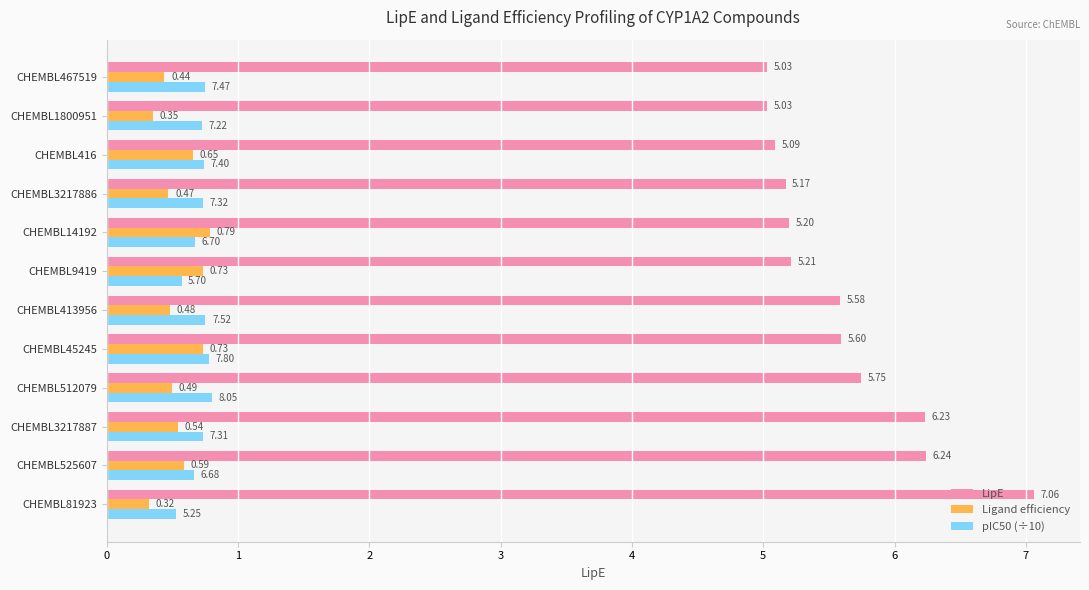

What is the difference between the maximum and minimum values in the LipE series?

2.0